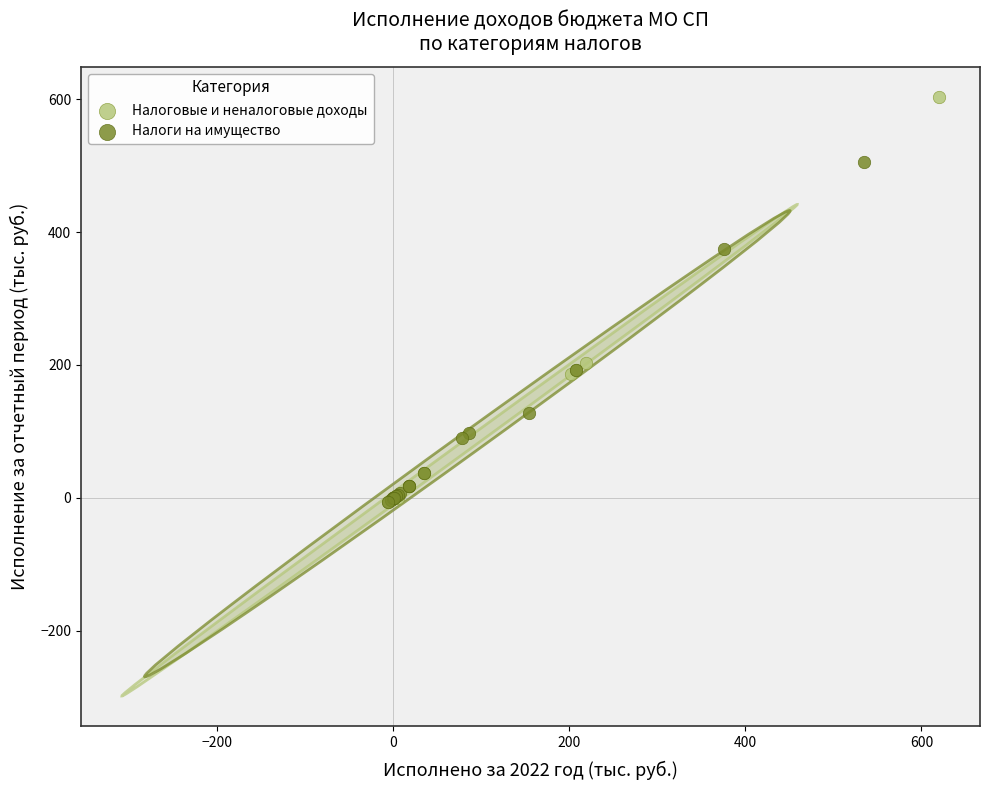

Which series contains the highest Y value?

Налоговые и неналоговые доходы